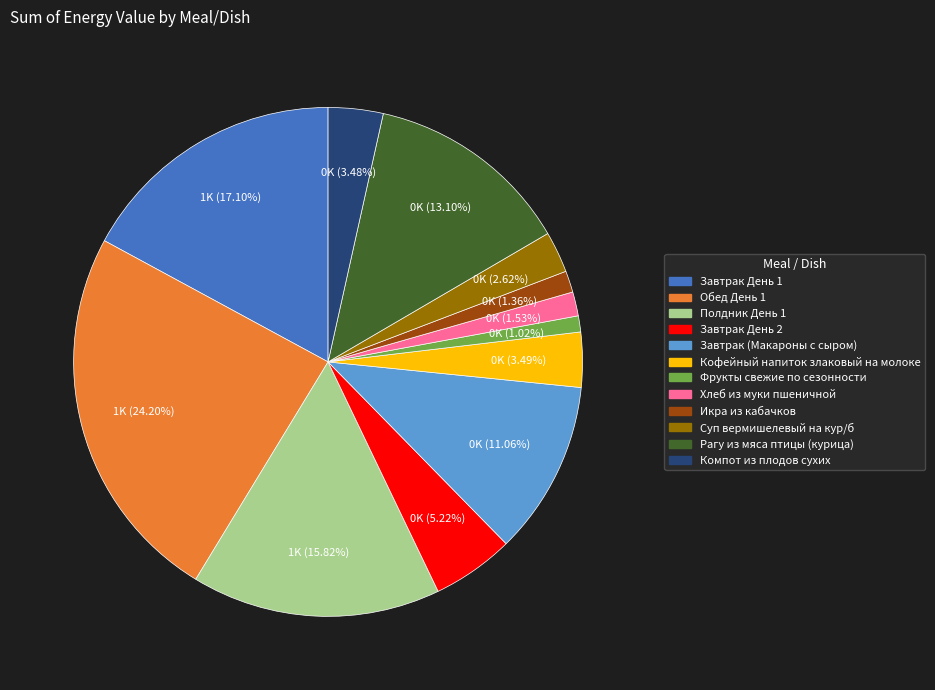

To the nearest percent, what is the difference between the largest and smallest slice percentages?

23%